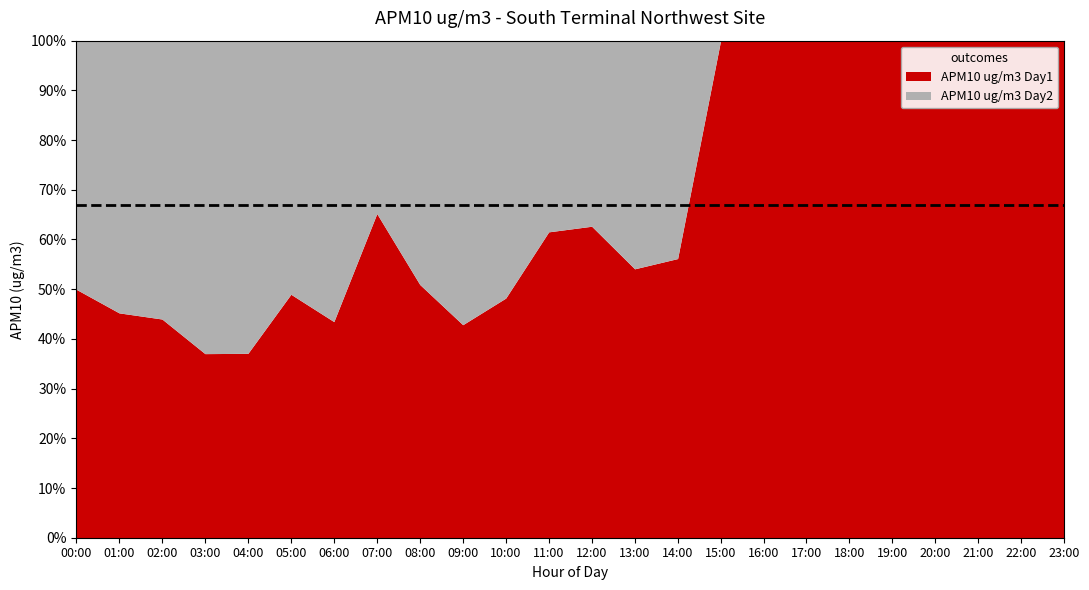

Which category has the highest value across all series?

18:00